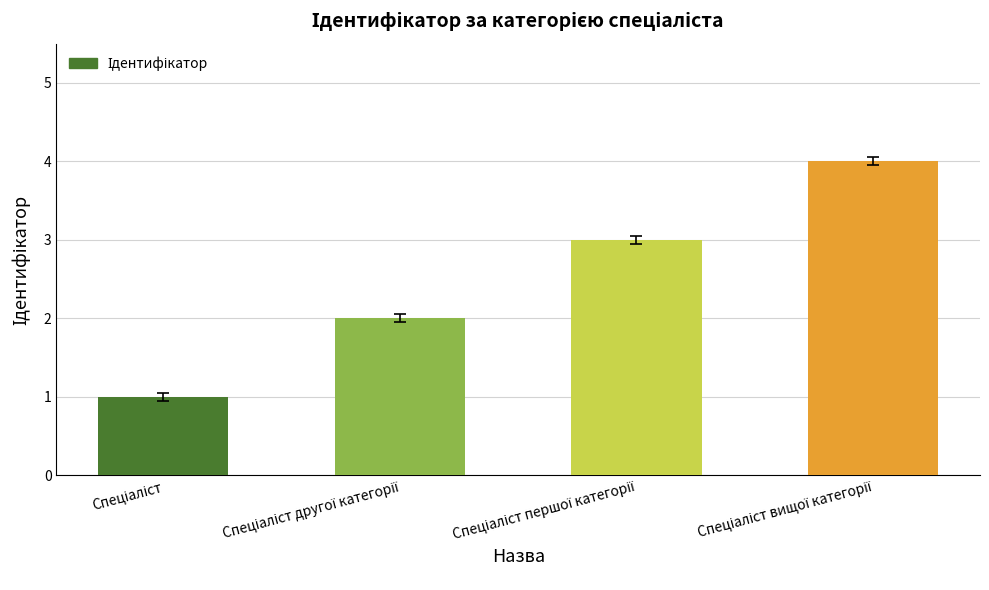

What is the difference between the maximum and minimum values?

3